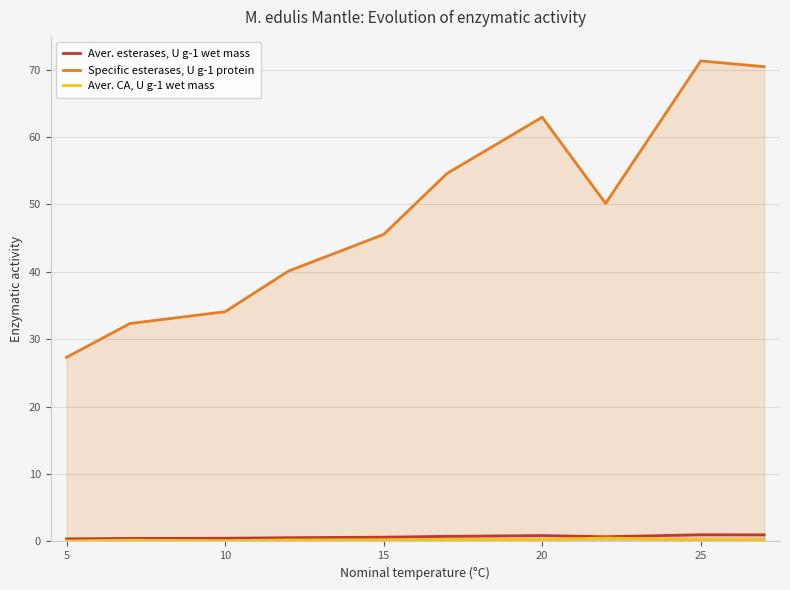

What is the maximum value shown in the chart?

71.3